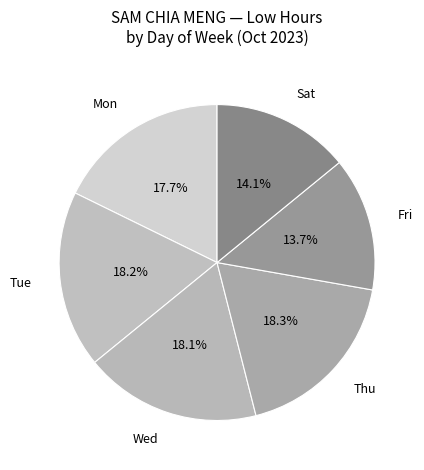

Is the sum of Fri and Tue greater than half?

No